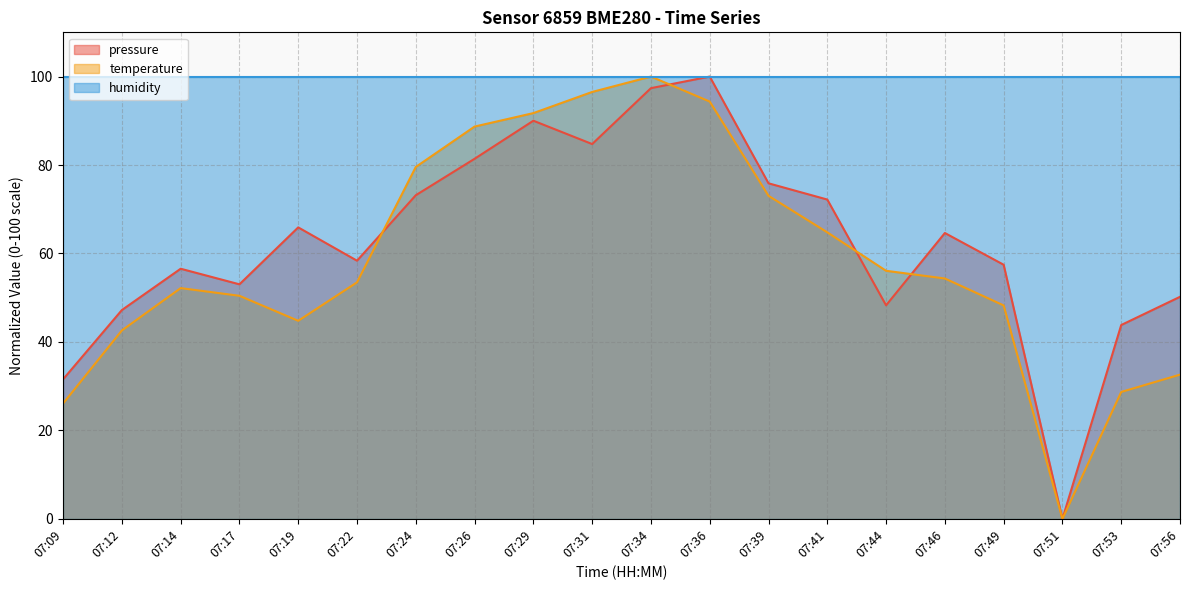

What is the total value across all series at 07:24?

252.7